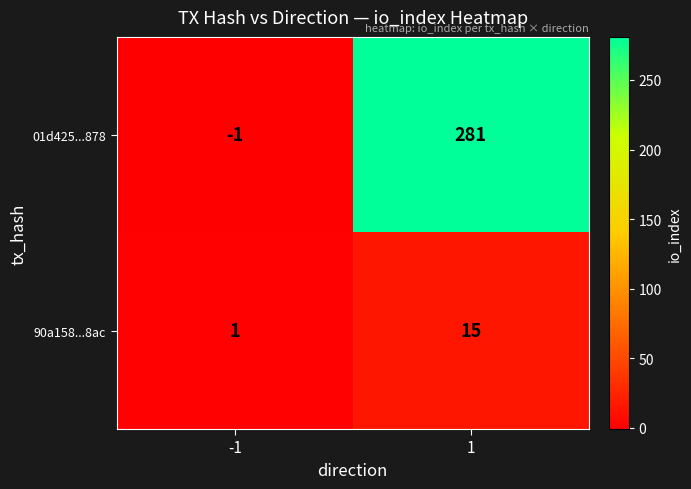

Rank the categories by 90a158...8ac value from lowest to highest.

-1, 1